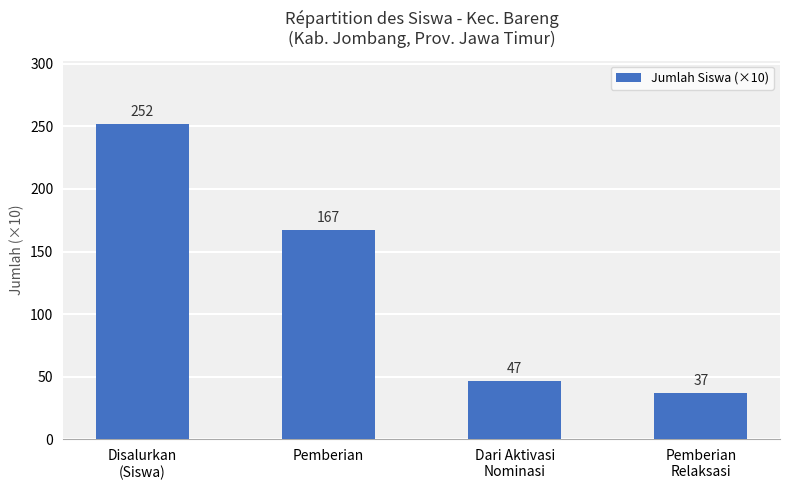

What is the change in value from Disalurkan
(Siswa) to Pemberian?

-85